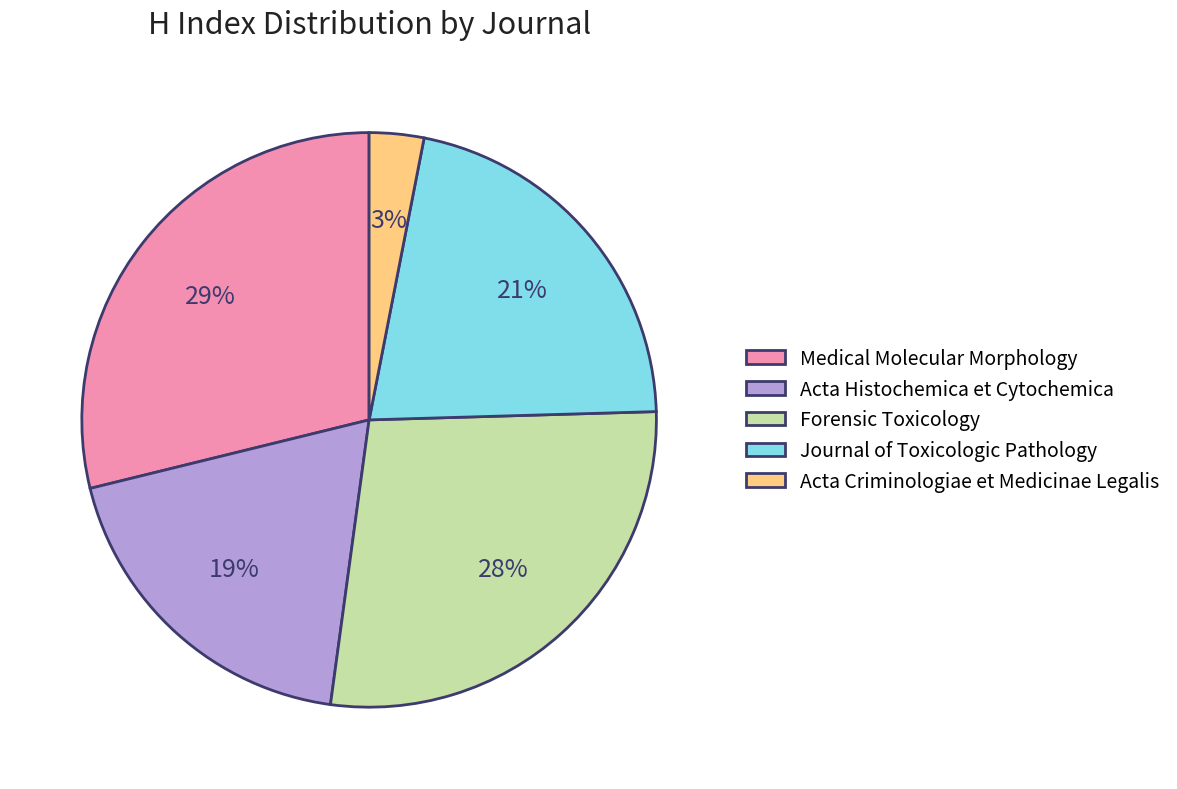

To the nearest percent, what is the difference between the Acta Histochemica et Cytochemica and Journal of Toxicologic Pathology slice percentages?

2%